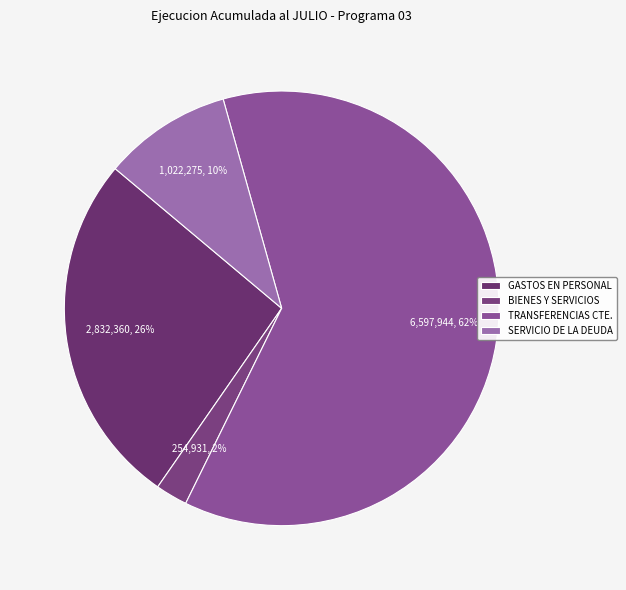

What is the largest slice in the pie chart?

TRANSFERENCIAS CTE.